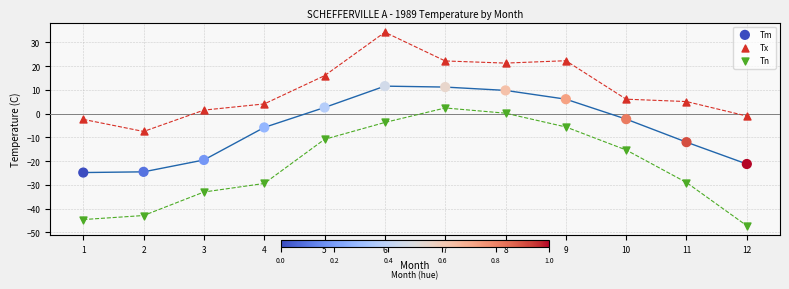

Which series has the widest spread of Y values?

Tn